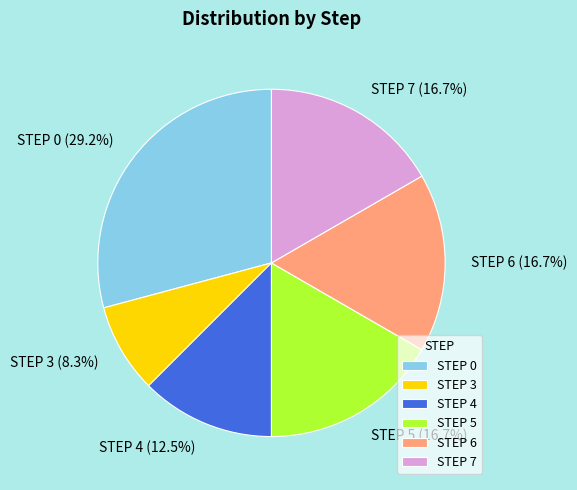

What percentage do STEP 4 and STEP 6 together represent?

29.2%